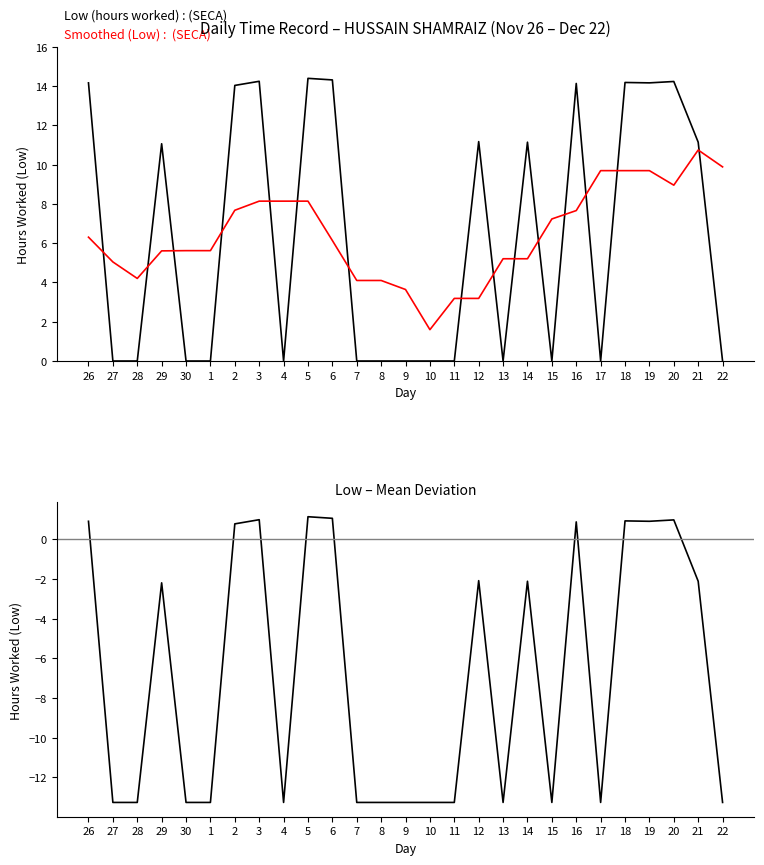

Does the chart display data point markers on the line(s)?

No